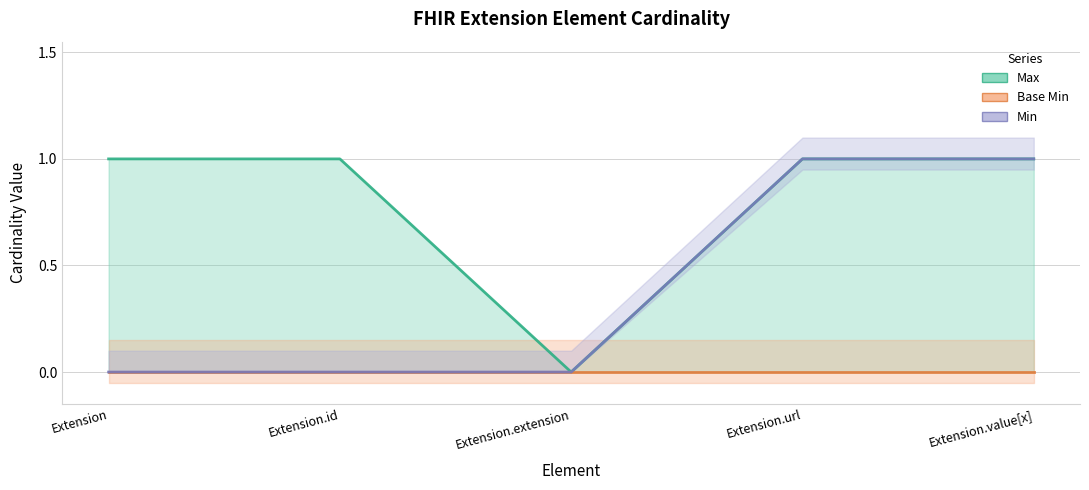

How many values are above zero?

4